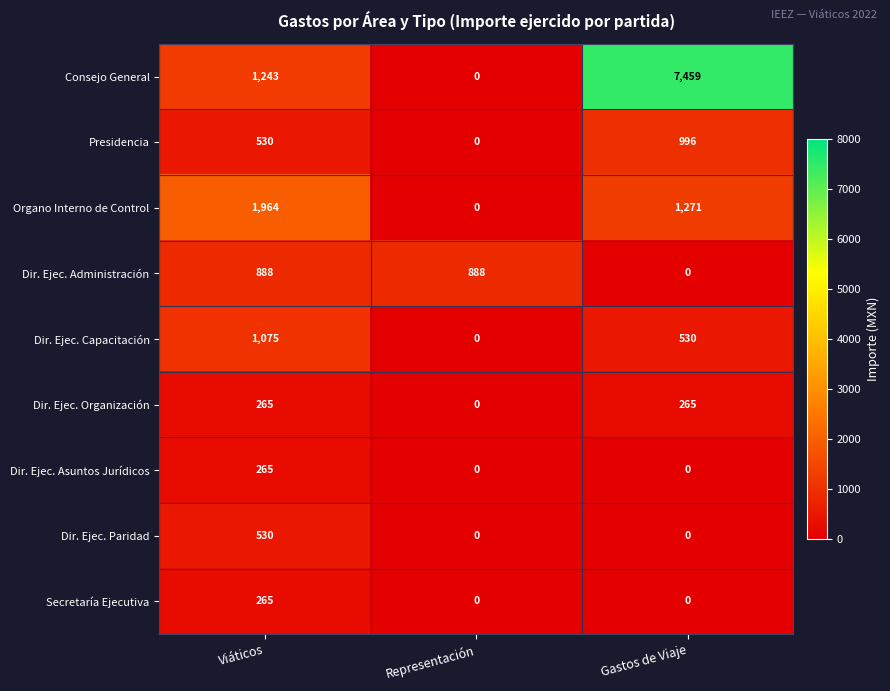

Reading left to right, list all the values displayed in this chart.

Consejo General: Viáticos=1243	Representación=0	Gastos de Viaje=7459
Presidencia: Viáticos=530	Representación=0	Gastos de Viaje=996
Organo Interno de Control: Viáticos=1964	Representación=0	Gastos de Viaje=1271
Dir. Ejec. Administración: Viáticos=888	Representación=888	Gastos de Viaje=0
Dir. Ejec. Capacitación: Viáticos=1075	Representación=0	Gastos de Viaje=530
Dir. Ejec. Organización: Viáticos=265	Representación=0	Gastos de Viaje=265
Dir. Ejec. Asuntos Jurídicos: Viáticos=265	Representación=0	Gastos de Viaje=0
Dir. Ejec. Paridad: Viáticos=530	Representación=0	Gastos de Viaje=0
Secretaría Ejecutiva: Viáticos=265	Representación=0	Gastos de Viaje=0